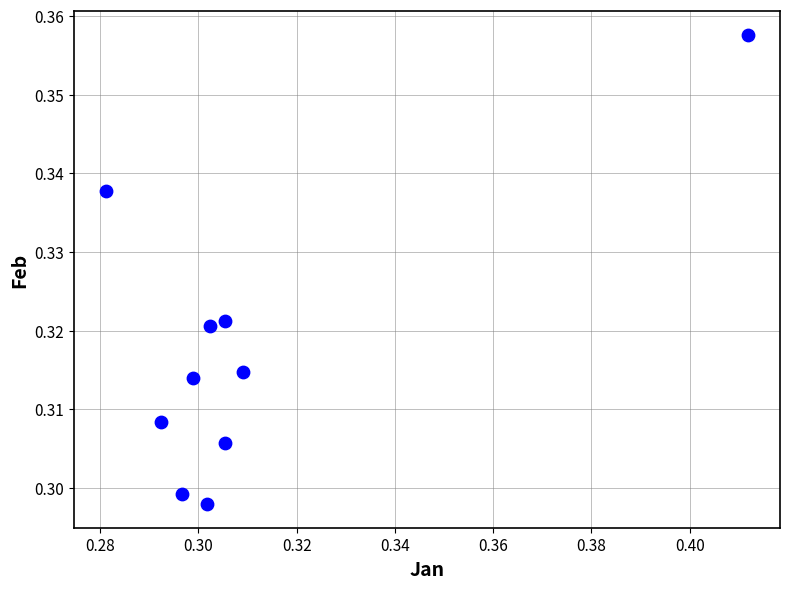

How many points are shown in the scatter plot?

10